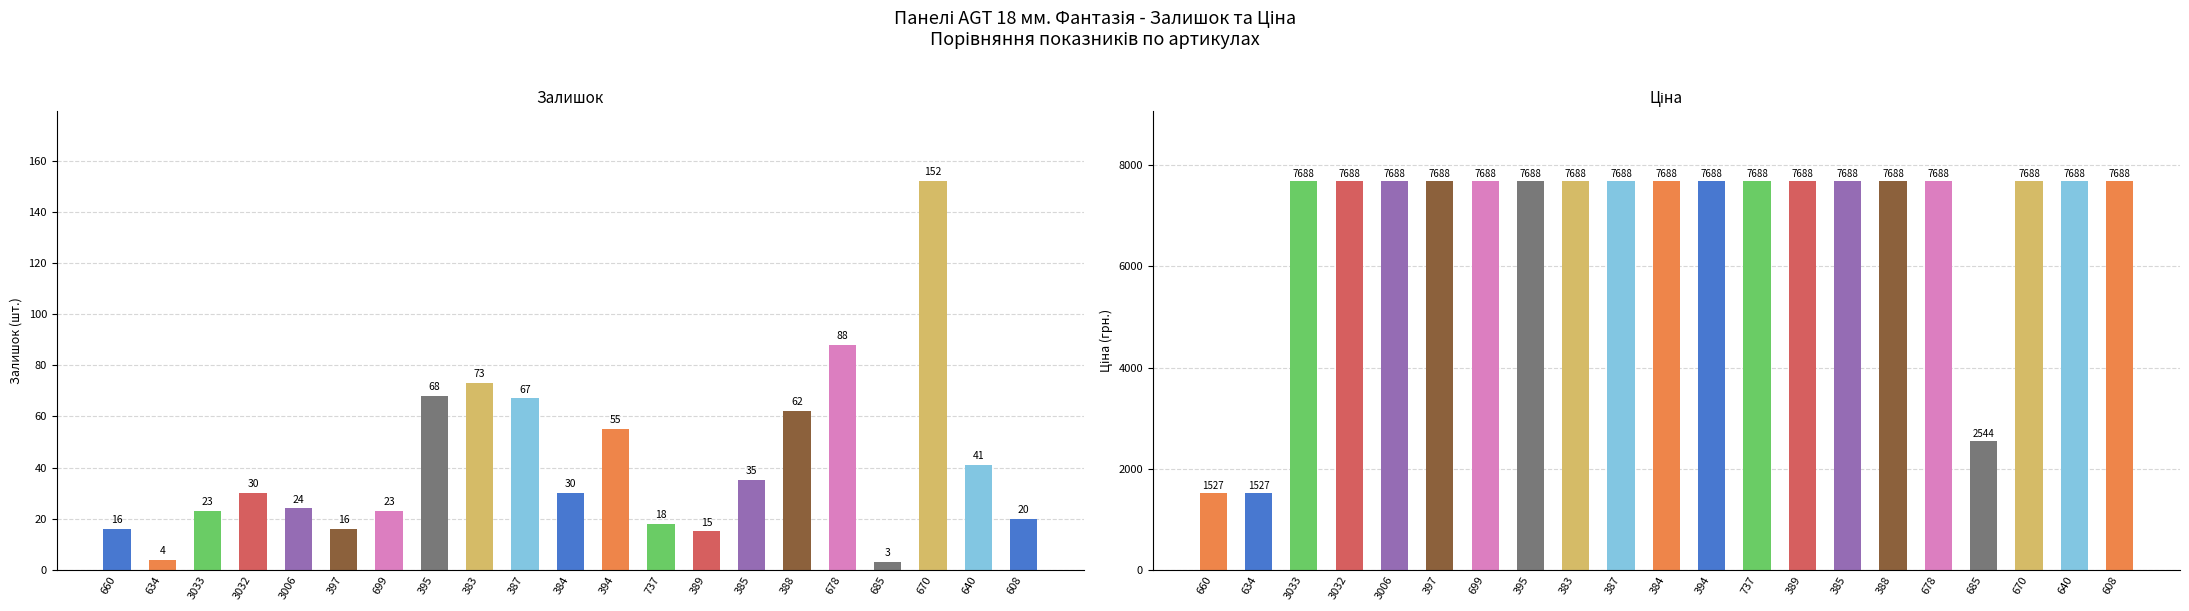

Which category has the lowest value in the Ціна series?

660